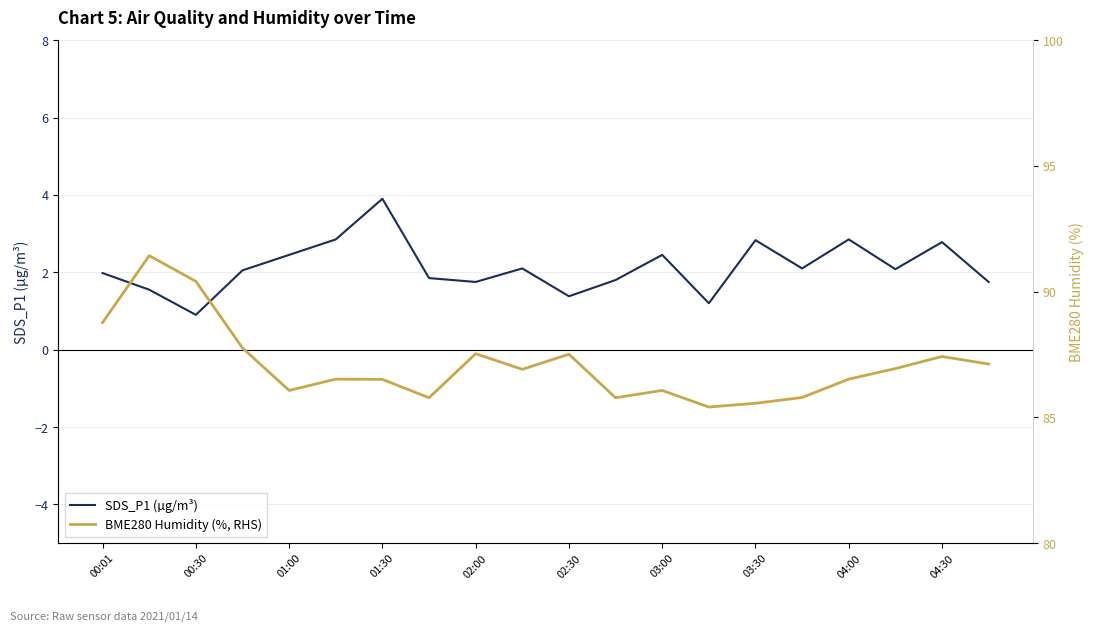

Which category has the lowest value in the SDS_P1 (µg/m³) series?

00:30